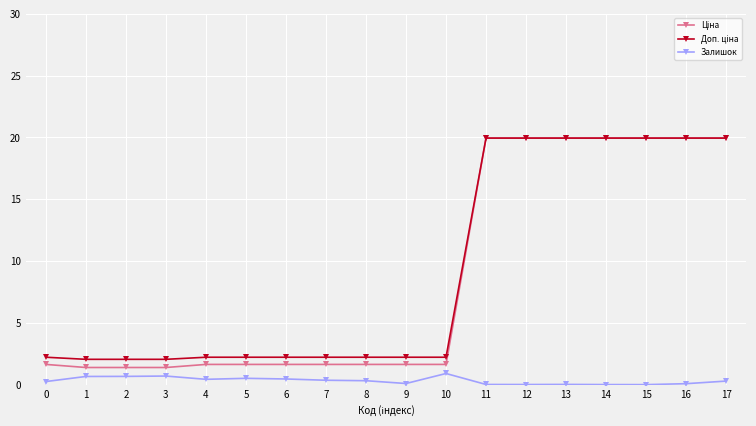

What is the value of the Залишок point at the 3rd from the left?

0.7